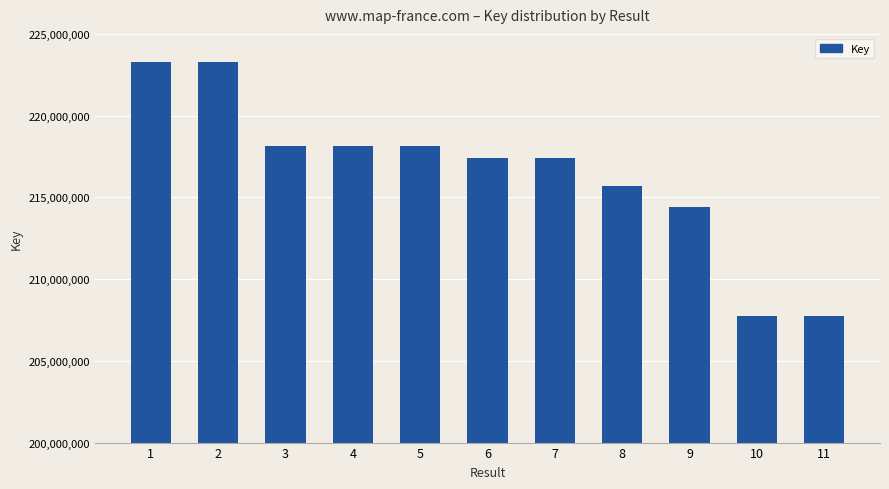

What is the smallest value displayed?

207767033